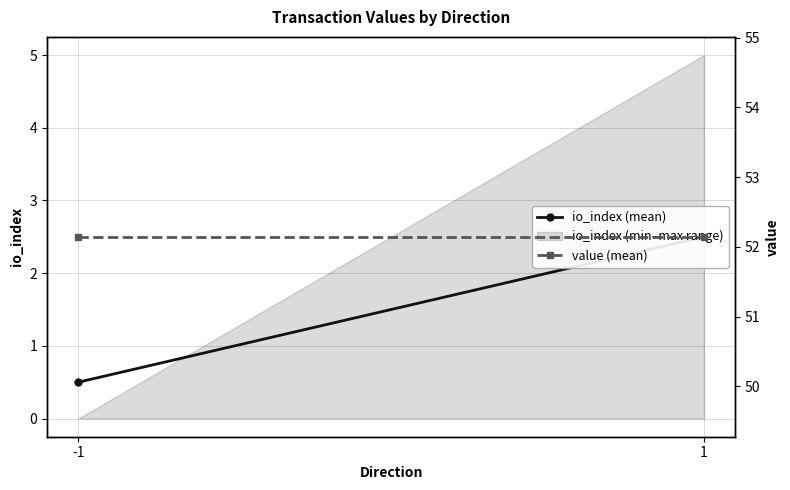

How many lines are shown in the chart?

2